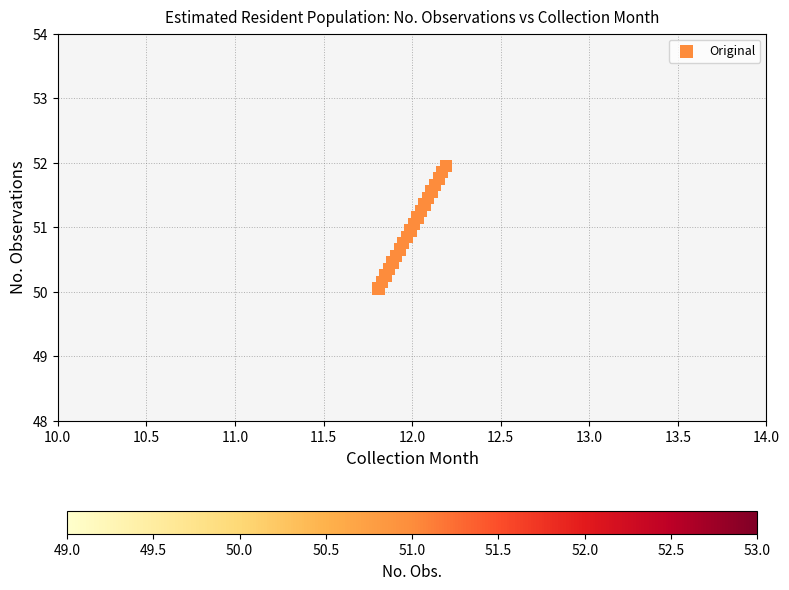

What is the range of X values (max minus min)?

0.4